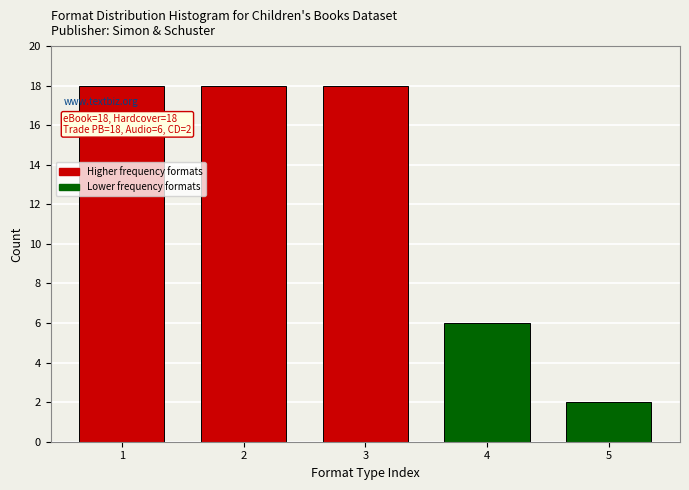

Reading left to right, transcribe all the data shown in this chart.

1=18	2=18	3=18	4=6	5=2